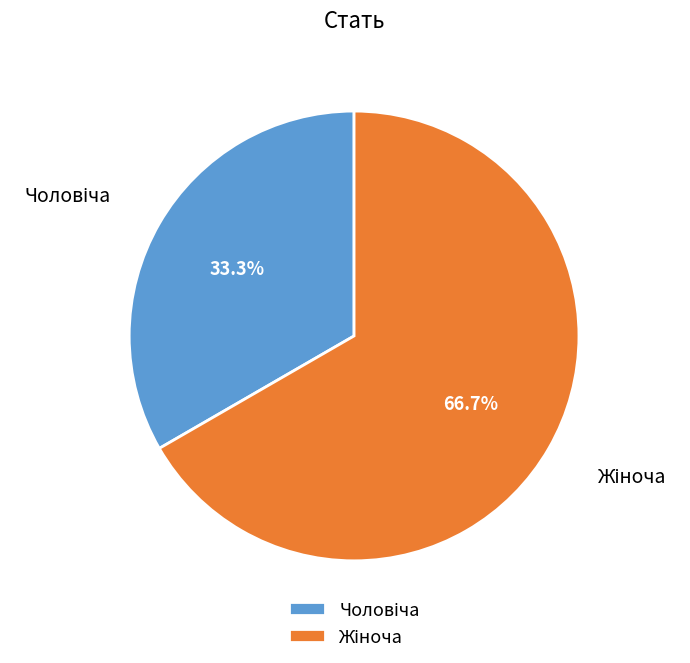

Is there a majority slice in this chart?

Yes